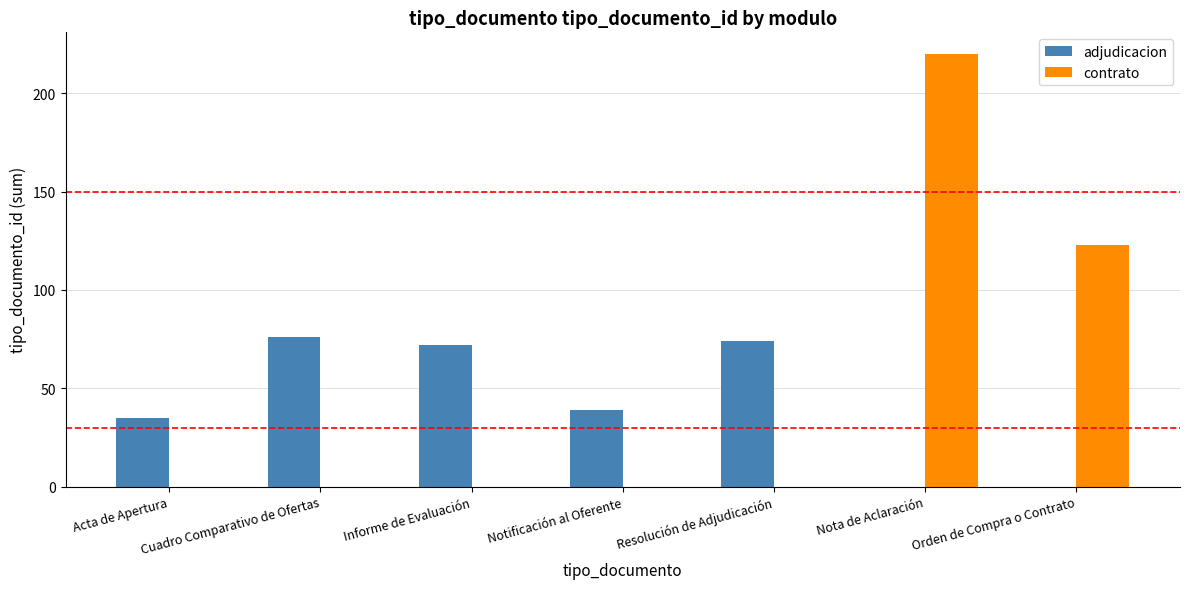

True or false: adjudicacion has a value of 124 at Resolución de Adjudicación.

False